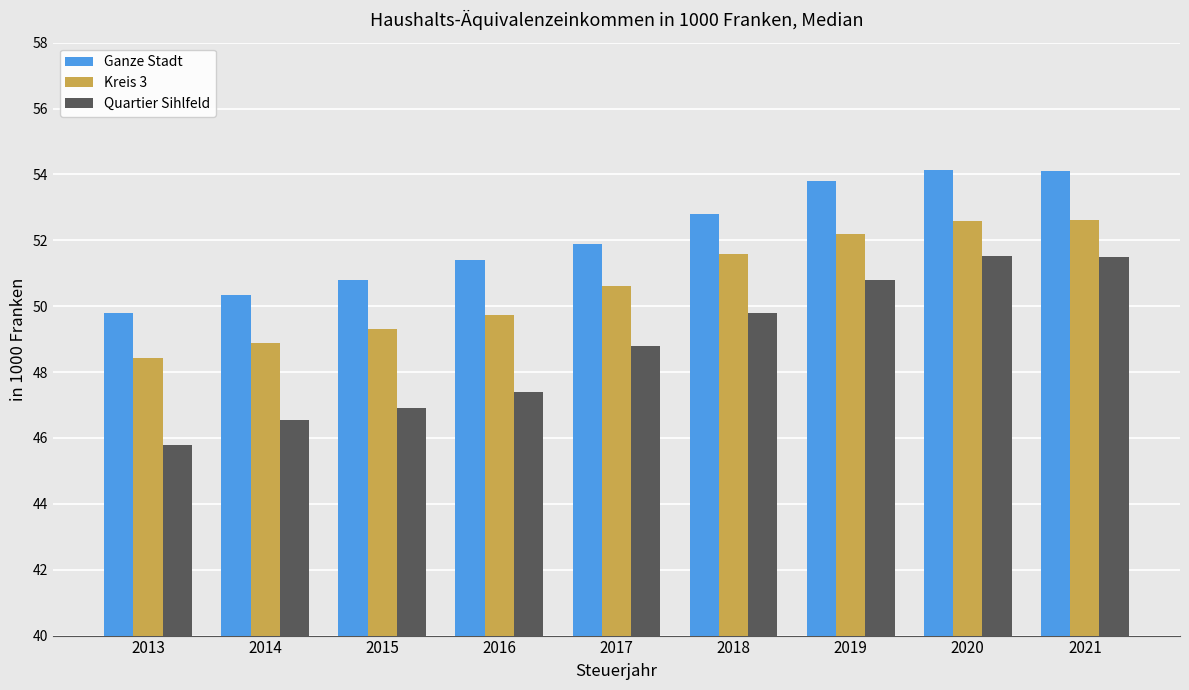

What is the sum of the Ganze Stadt values at 2019 and 2013?

103.6